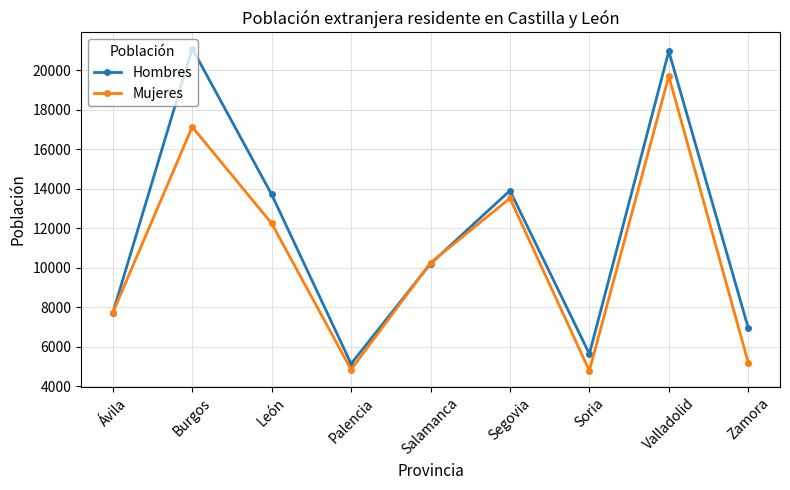

Does the chart have visible grid lines?

Yes